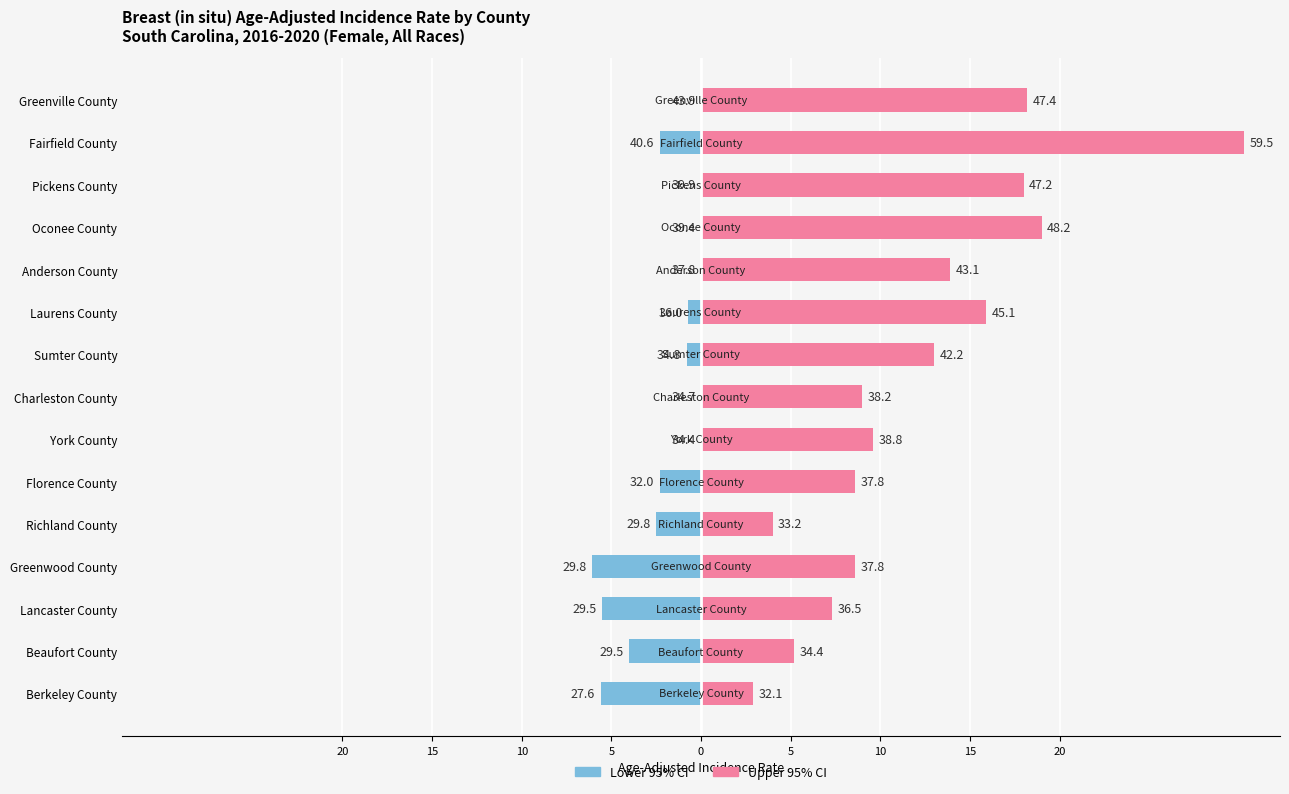

How many groups of bars are there?

15